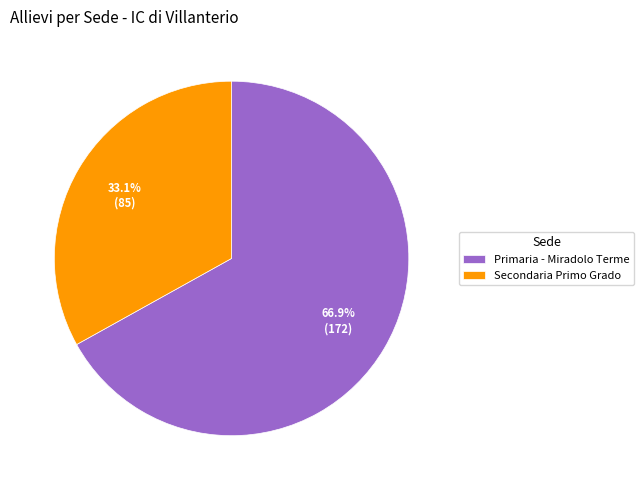

Rank the categories by value from lowest to highest.

Secondaria Primo Grado, Primaria - Miradolo Terme